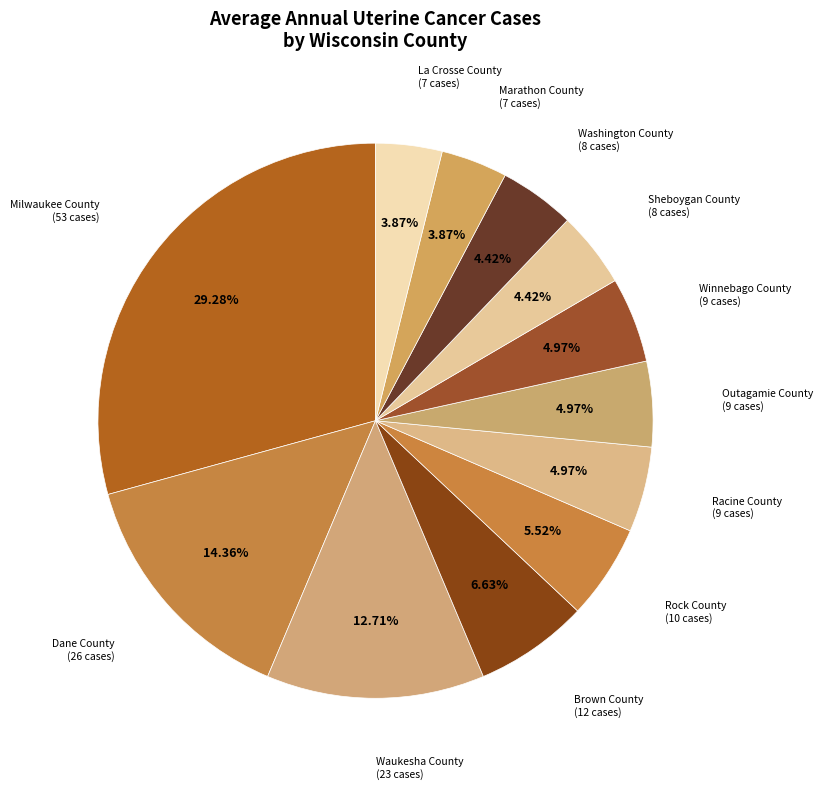

How many segments does this pie chart have?

12